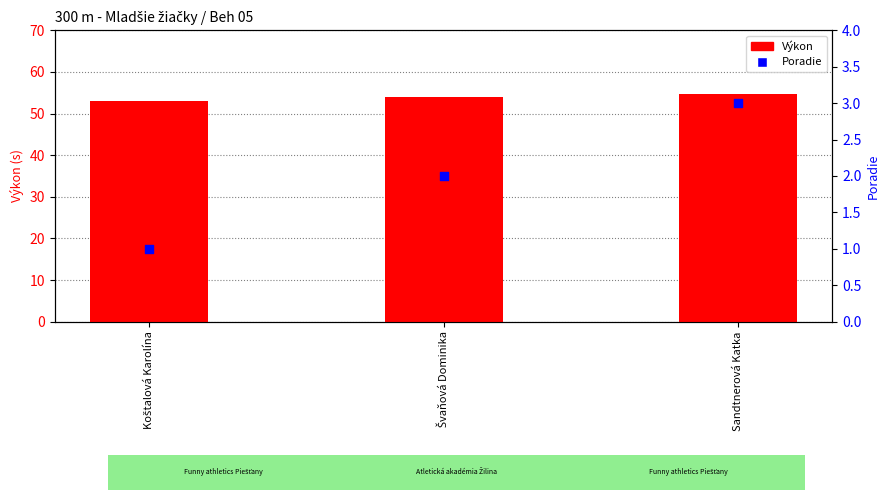

Which series contains the lowest Y value?

Poradie